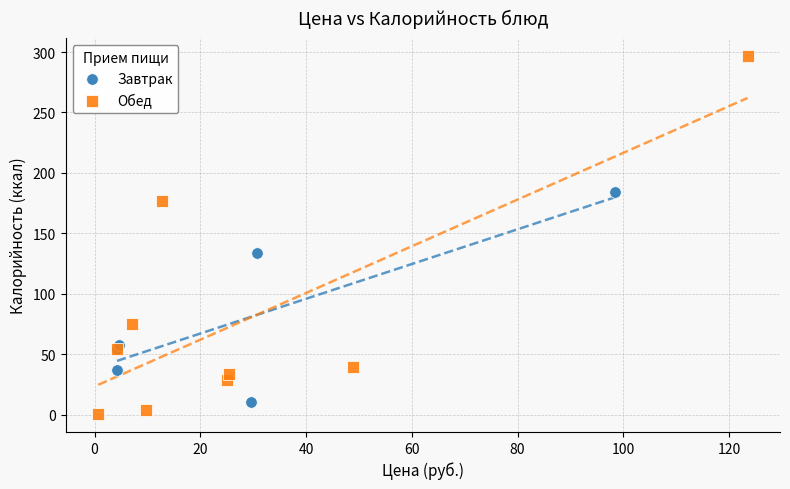

Which series has the widest spread of Y values?

Обед